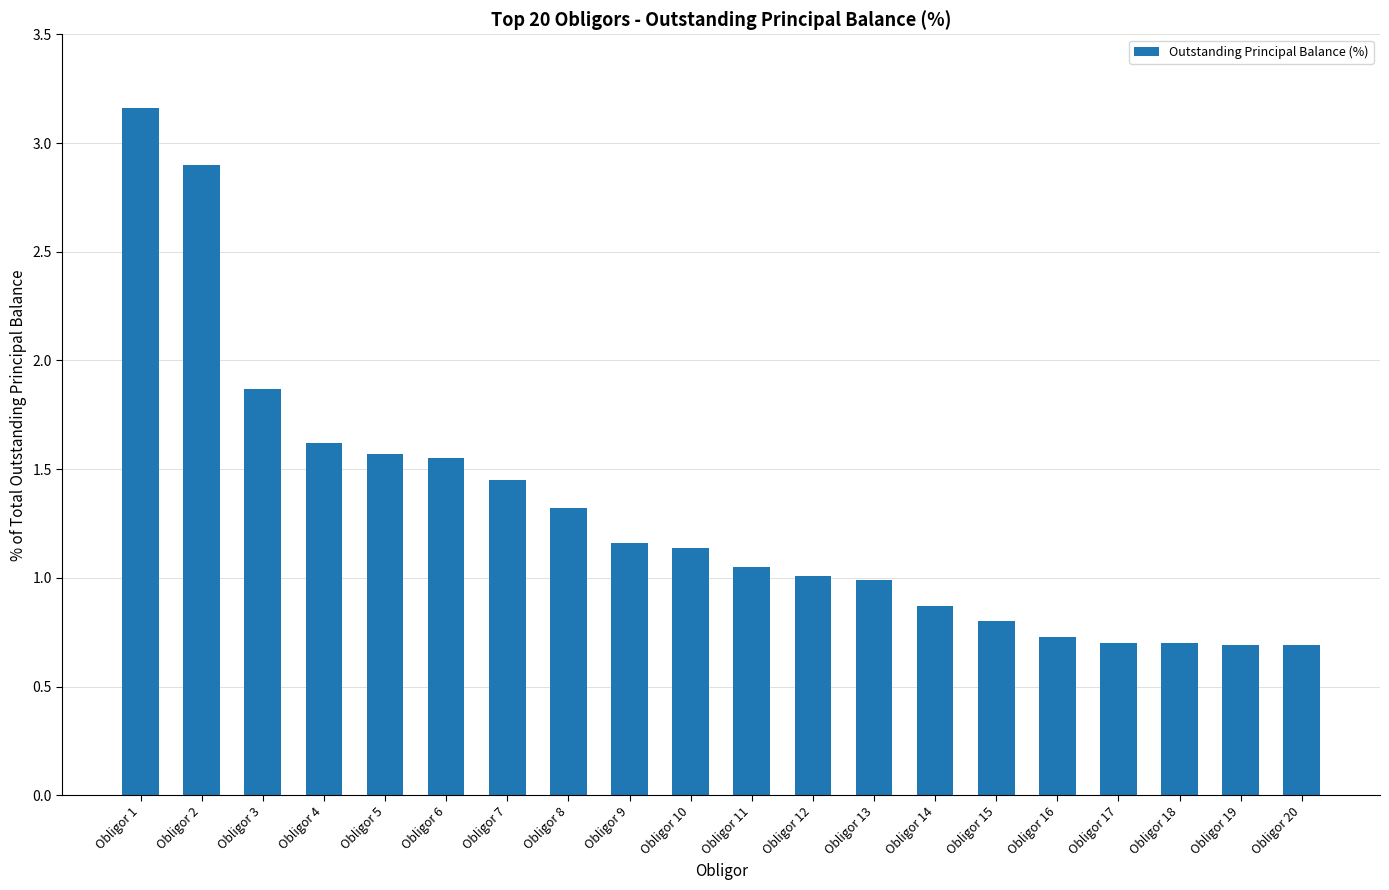

What value does the data have at Obligor 17?

0.7